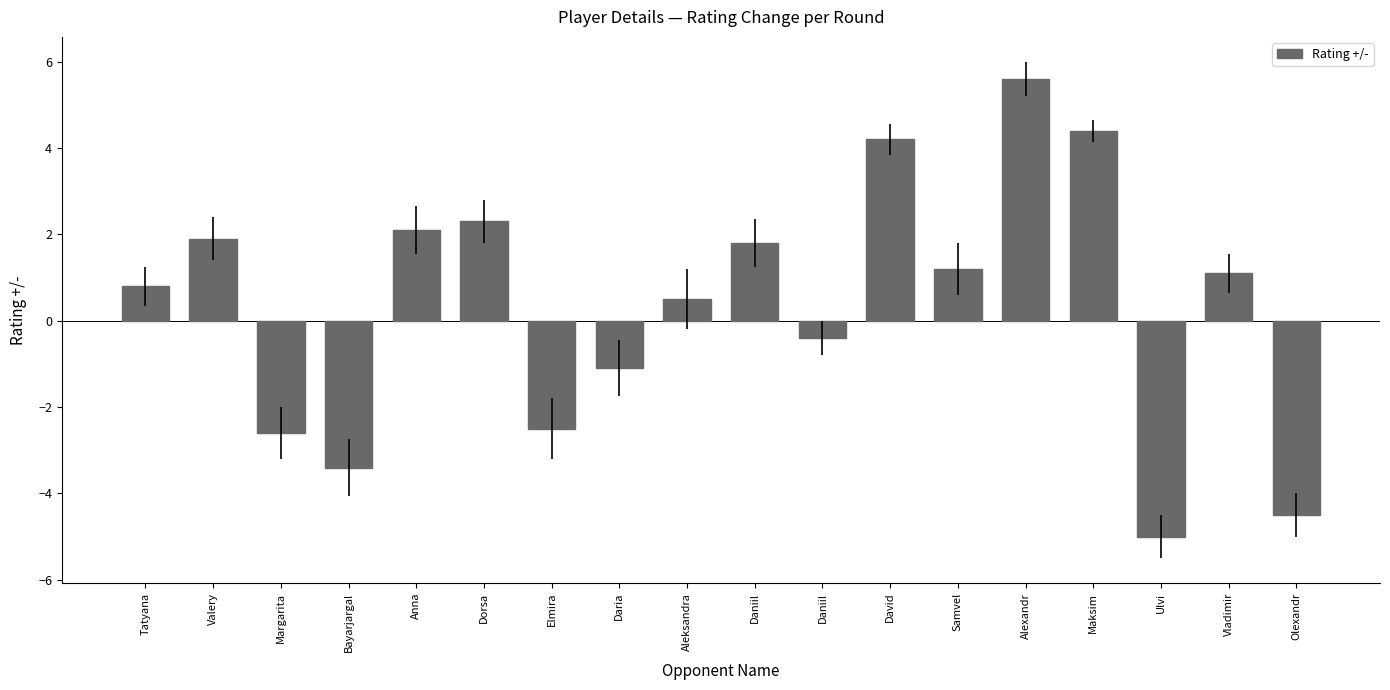

True or false: the data shows 1.1 at Tatyana.

False